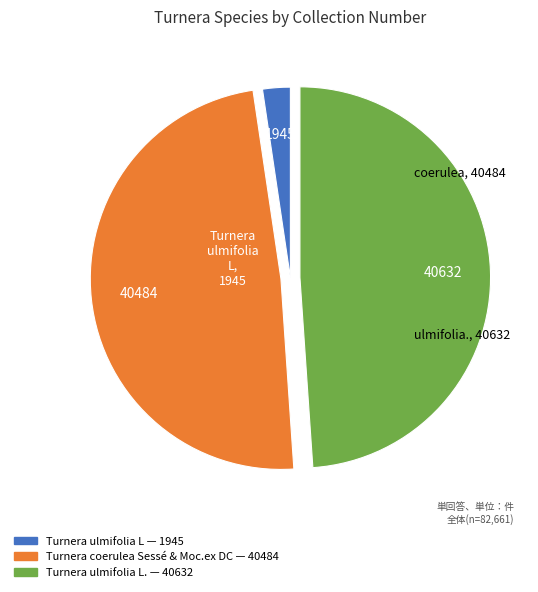

Is there any slice that represents more than half of the pie?

No